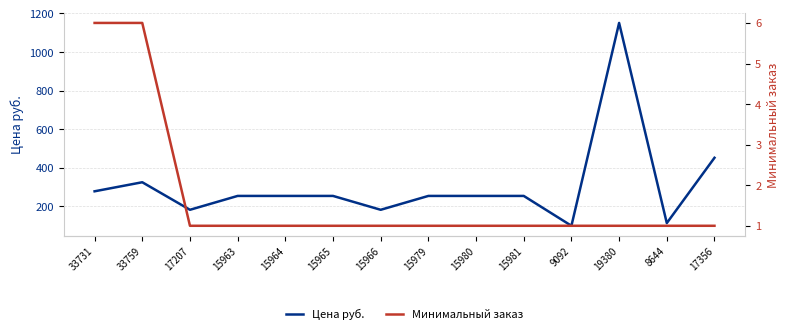

What are all the series names shown in the legend?

Цена руб., Минимальный заказ